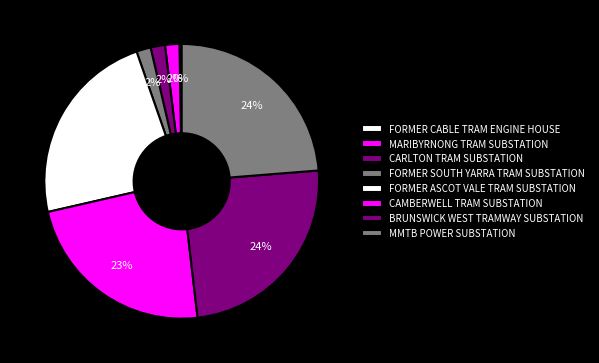

Between MMTB POWER SUBSTATION and FORMER ASCOT VALE TRAM SUBSTATION, which is larger?

MMTB POWER SUBSTATION